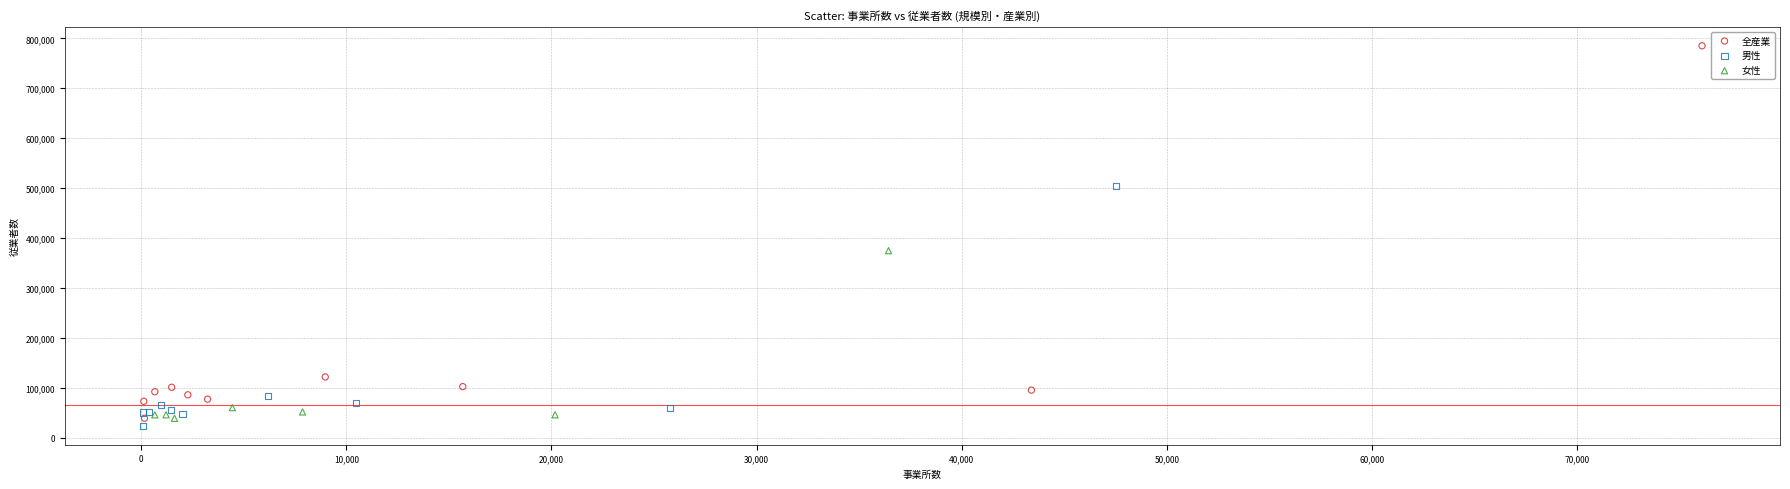

Which series has the widest spread of Y values?

全産業